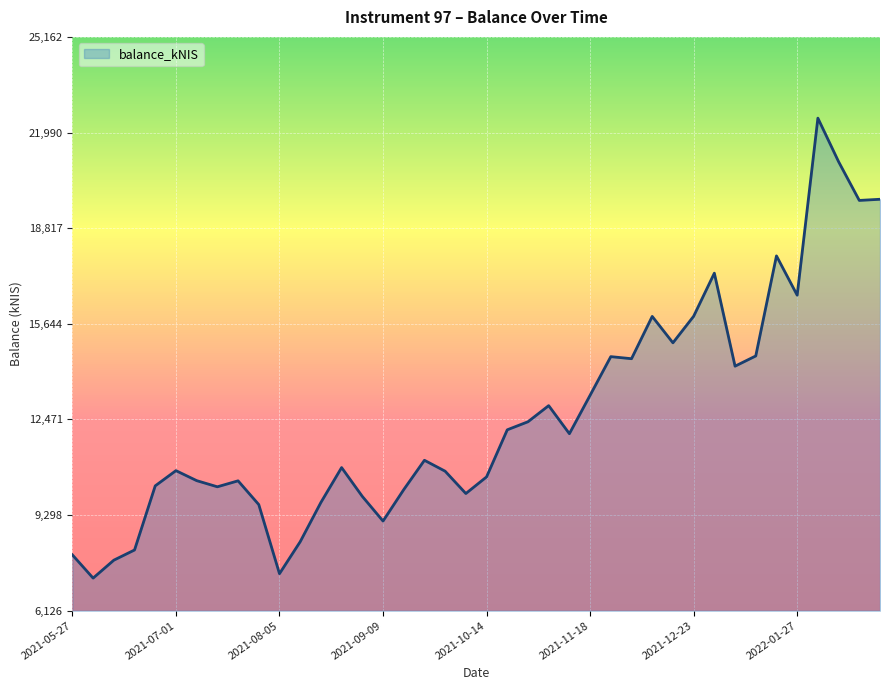

What is the minimum value shown in the chart?

7206.5